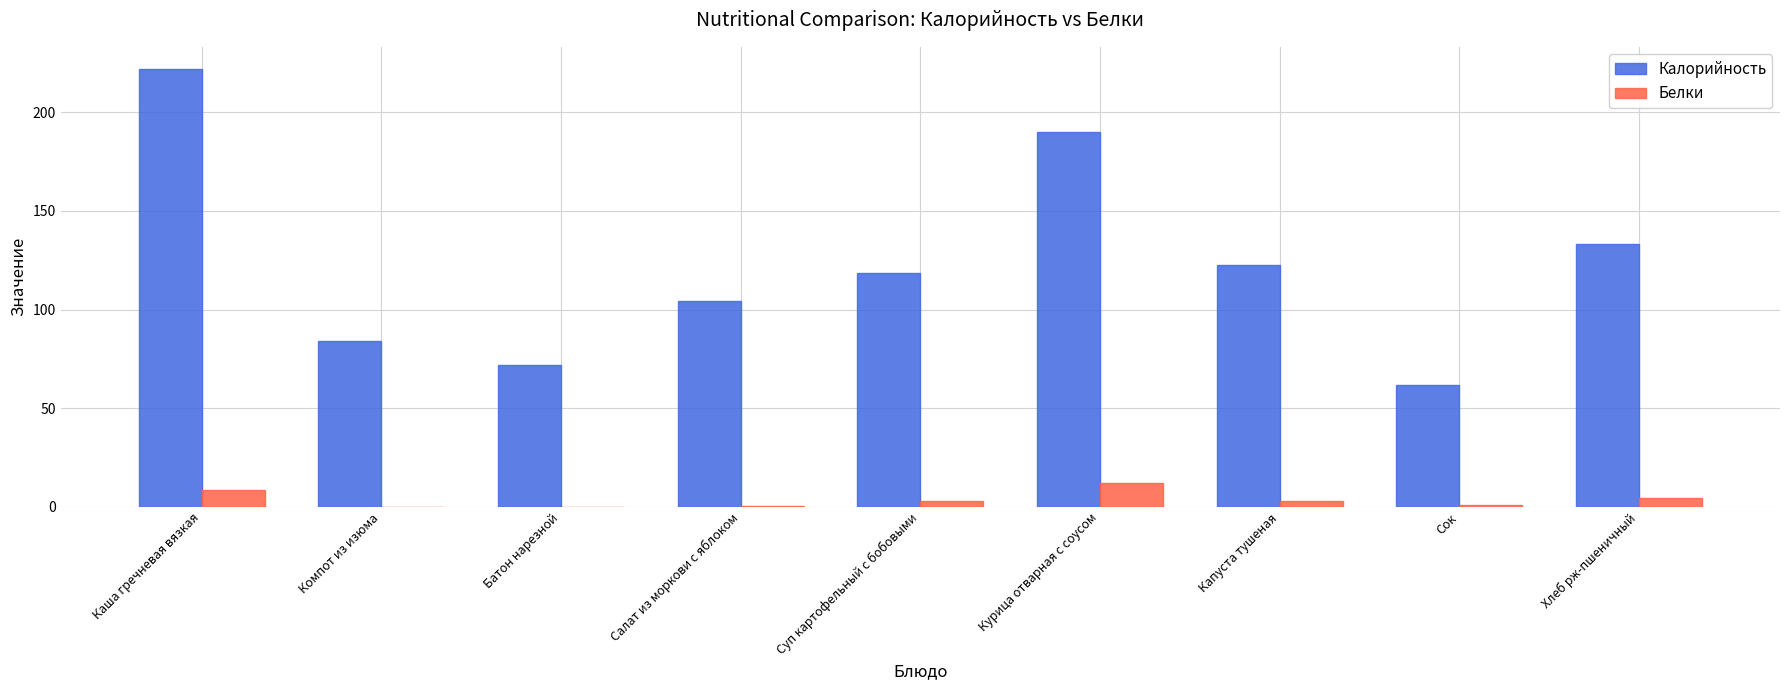

How many groups of bars are there?

9